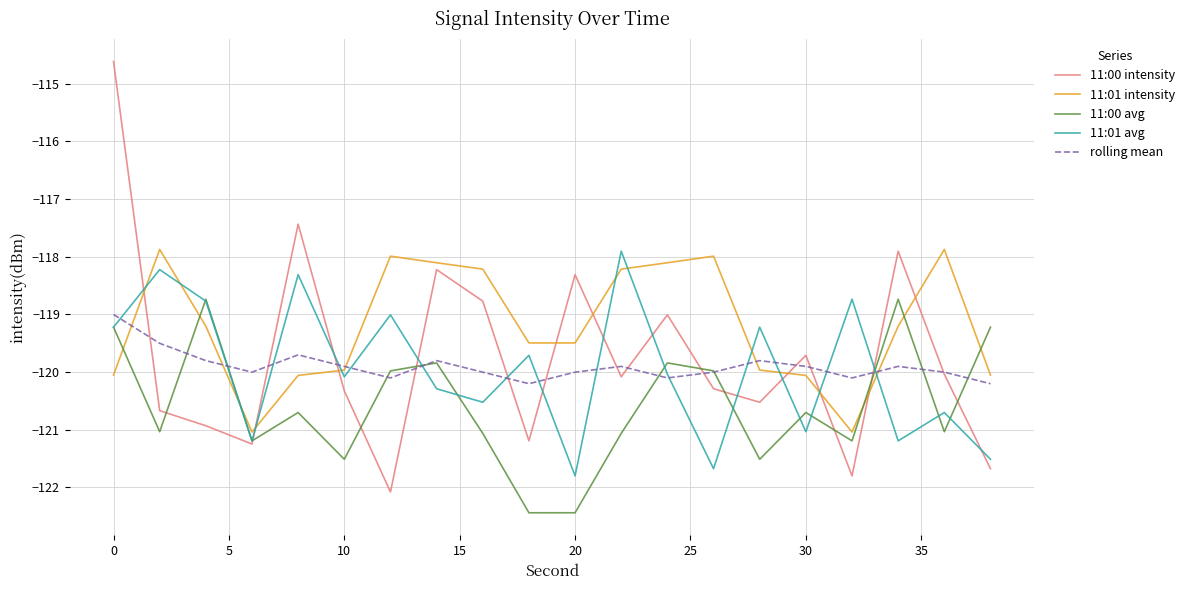

Which series has the largest total across all categories?

11:01 intensity